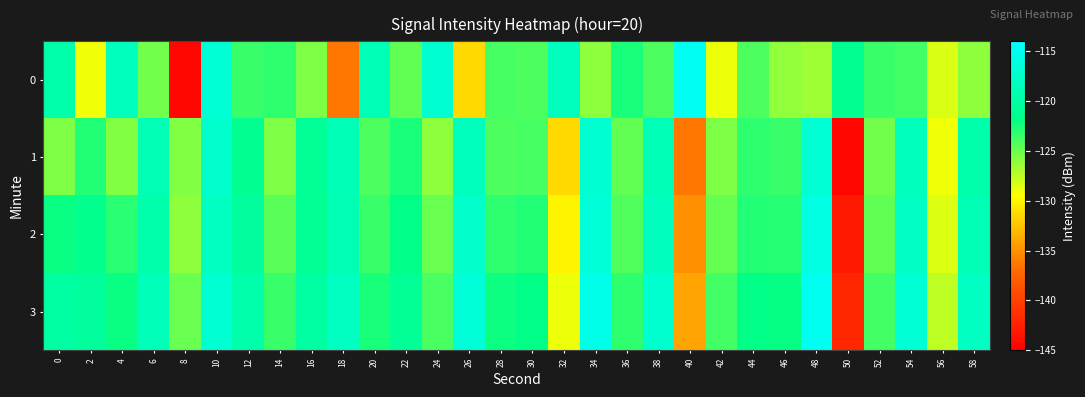

Reading left to right, transcribe all the data shown in this chart.

0: 0=-119.5	2=-129.0	4=-118.3	6=-125.2	8=-144.5	10=-116.7	12=-123.4	14=-123.1	16=-125.5	18=-136.4	20=-118.7	22=-124.7	24=-117.1	26=-131.4	28=-123.9	30=-124.1	32=-118.3	34=-126.0	36=-122.5	38=-124.1	40=-114.8	42=-129.0	44=-124.1	46=-126.2	48=-126.5	50=-121.2	52=-123.5	54=-123.8	56=-128.3	58=-126.0
1: 0=-125.5	2=-122.8	4=-125.6	6=-119.0	8=-125.7	10=-117.3	12=-121.2	14=-125.6	16=-120.9	18=-118.8	20=-124.1	22=-122.5	24=-126.0	26=-118.3	28=-124.1	30=-123.9	32=-131.4	34=-117.1	36=-124.7	38=-118.7	40=-136.4	42=-125.5	44=-123.1	46=-123.4	48=-116.7	50=-144.5	52=-125.2	54=-118.3	56=-129.0	58=-119.5
2: 0=-122.0	2=-121.5	4=-123.0	6=-119.5	8=-126.0	10=-118.0	12=-120.5	14=-124.5	16=-121.0	18=-119.0	20=-123.5	22=-121.8	24=-125.0	26=-117.5	28=-123.2	30=-122.8	32=-130.0	34=-116.5	36=-124.2	38=-118.2	40=-135.0	42=-124.8	44=-122.8	46=-122.9	48=-115.9	50=-143.0	52=-124.7	54=-117.8	56=-128.5	58=-118.9
3: 0=-120.0	2=-120.5	4=-122.0	6=-118.5	8=-125.0	10=-117.0	12=-119.5	14=-123.5	16=-120.0	18=-118.0	20=-122.5	22=-120.8	24=-124.0	26=-116.5	28=-122.2	30=-121.8	32=-129.0	34=-115.5	36=-123.2	38=-117.2	40=-134.0	42=-123.8	44=-121.8	46=-121.9	48=-114.9	50=-142.0	52=-123.7	54=-116.8	56=-127.5	58=-117.9